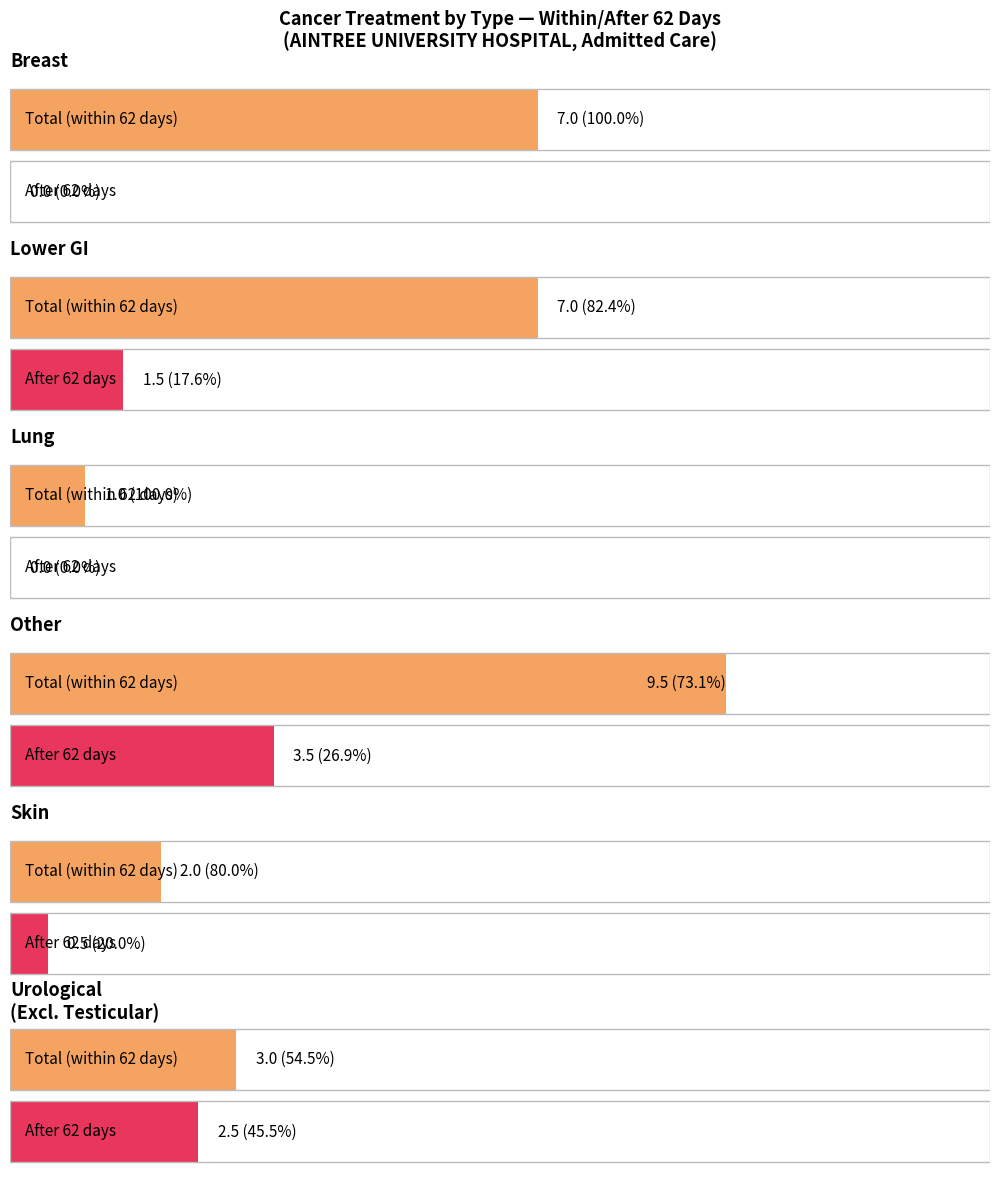

What is the value of the Urological (Excluding Testicular) bar at the 1st from the left?

5.5